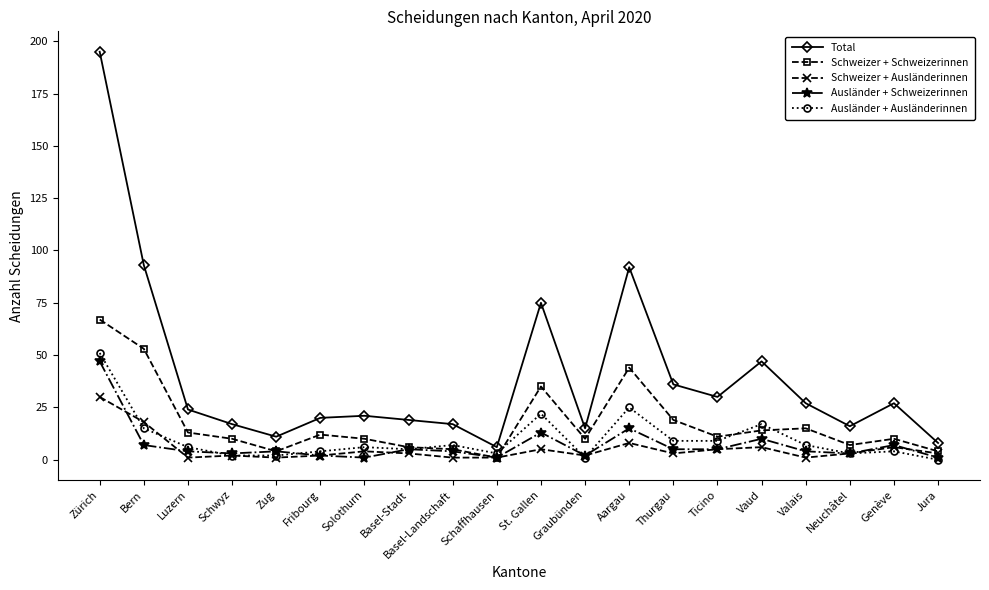

What is the difference between the highest and lowest values at Basel-Landschaft?

16